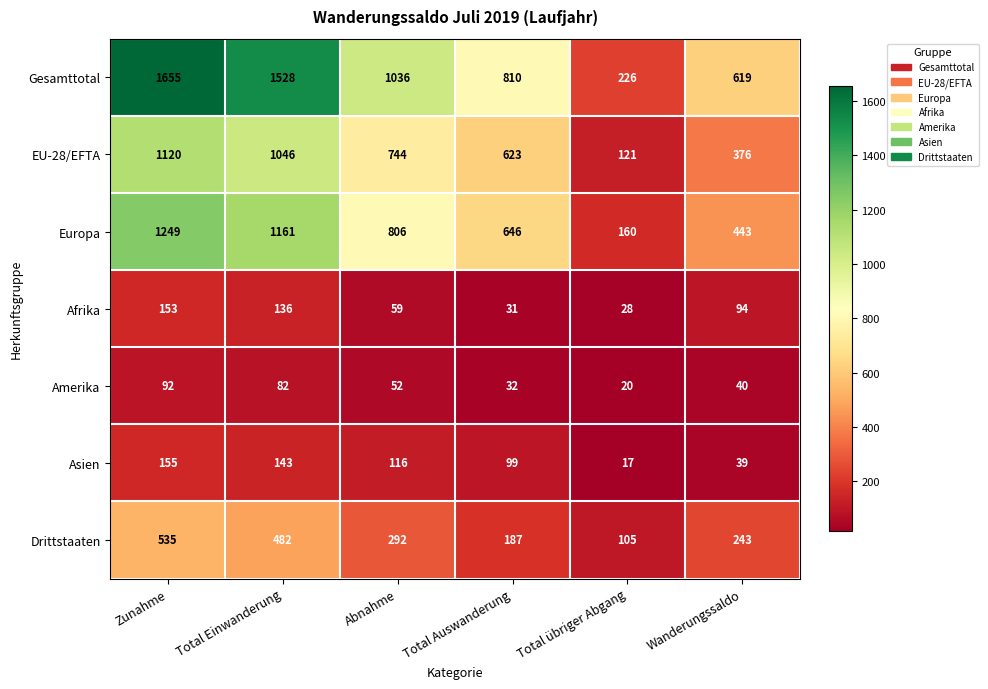

Which series has the largest total across all categories?

Gesamttotal